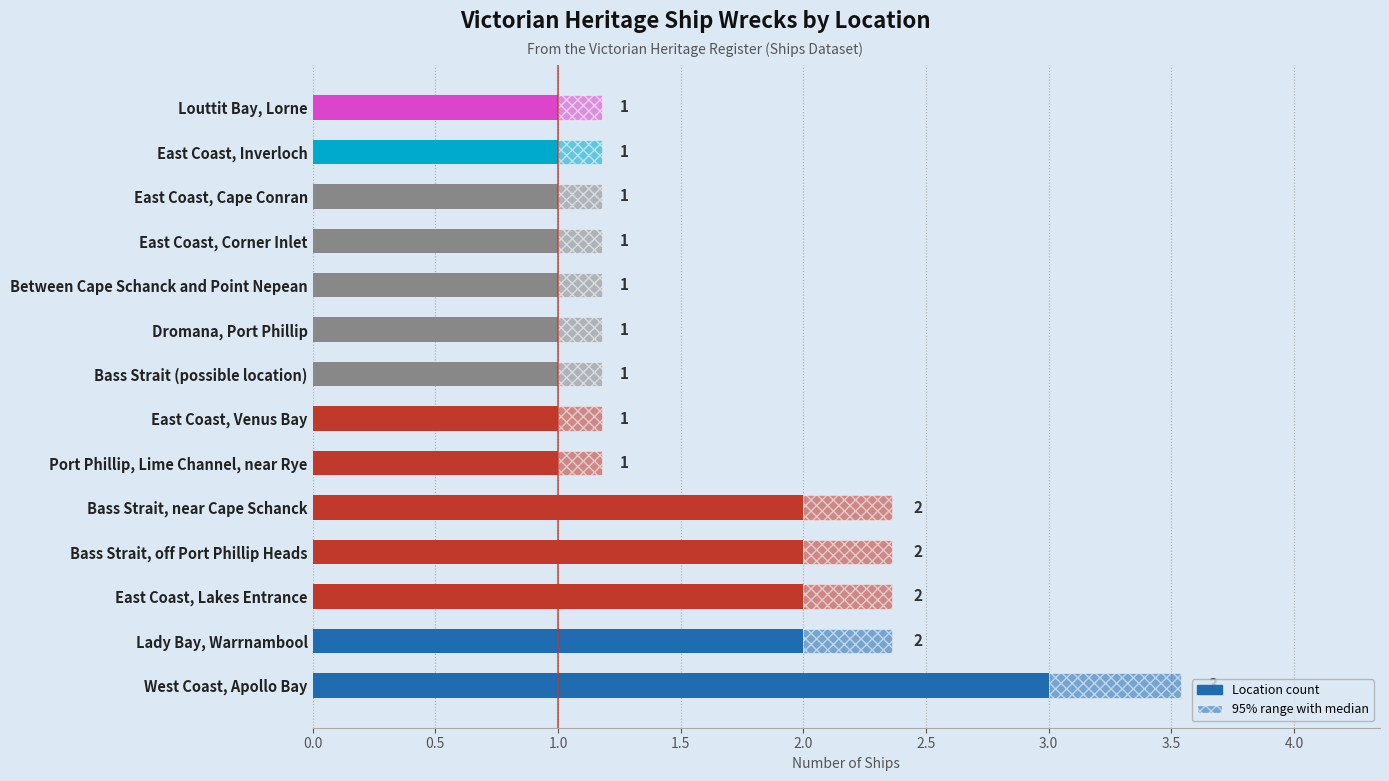

What is the difference between the maximum and minimum values?

2